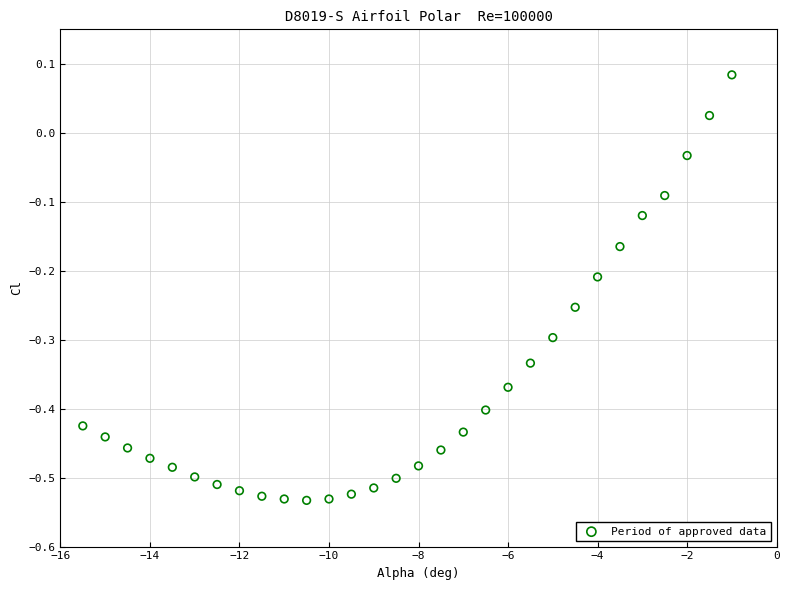

What is the range of Y values (max minus min)?

0.6